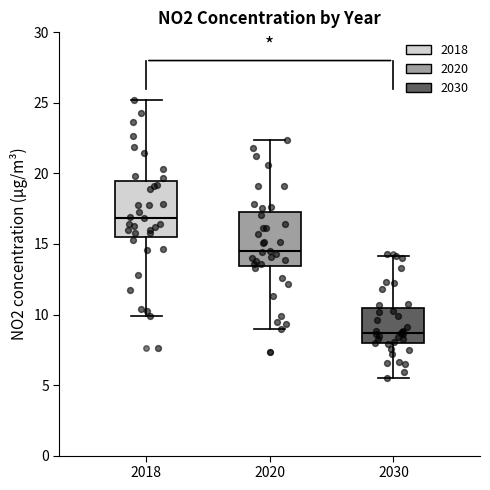

Reading left to right, transcribe this box plot: for each box, give where its median line is, the range the box spans, and where its two whiskers end, as read against the y-axis. The values are not printed on the chart, so give them approximately, as read against the axis.

2018: median 17.0, box 15.5 to 19.5, whiskers 10.0 to 25.0
2020: median 14.5, box 13.5 to 17.5, whiskers 9.0 to 22.5
2030: median 8.5, box 8.0 to 10.5, whiskers 5.5 to 14.0